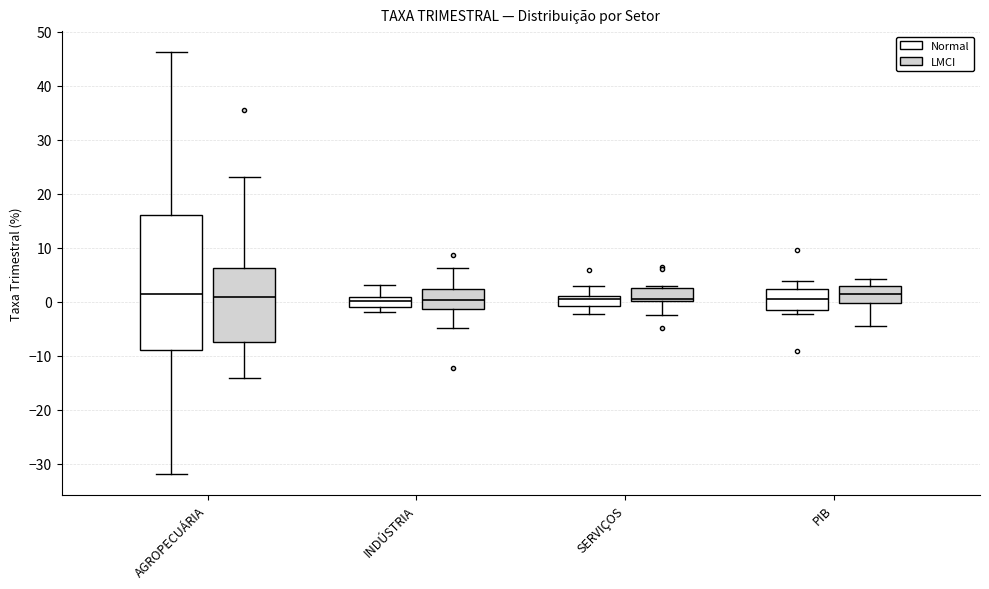

Reading left to right, read every box against the y-axis: the position of its median line, the range the box covers, and the ends of its whiskers. The values are not printed on the chart, so give them approximately, as read against the axis.

AGROPECUÁRIA (Normal): median 1, box -9 to 16, whiskers -32 to 46
AGROPECUÁRIA (LMCI): median 1, box -7 to 6, whiskers -14 to 23
INDÚSTRIA (Normal): median 0, box -1 to 1, whiskers -2 to 3
INDÚSTRIA (LMCI): median 0, box -1 to 2, whiskers -5 to 6
SERVIÇOS (Normal): median 1 (just below the box's upper edge), box -1 to 1, whiskers -2 to 3
SERVIÇOS (LMCI): median 1, box 0 to 3, whiskers -2 to 3 (just above the box's upper edge)
PIB (Normal): median 1, box -2 to 2, whiskers -2 (just below the box's lower edge) to 4
PIB (LMCI): median 1, box 0 to 3, whiskers -4 to 4